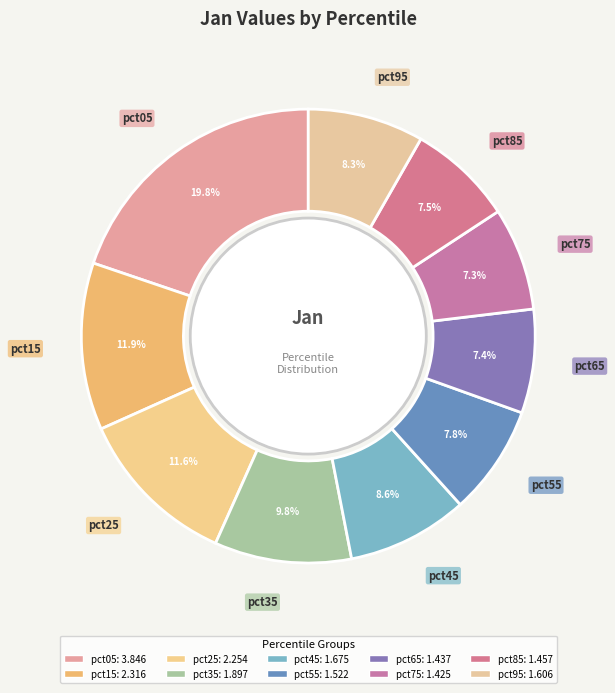

Count the number of slices in the pie.

10